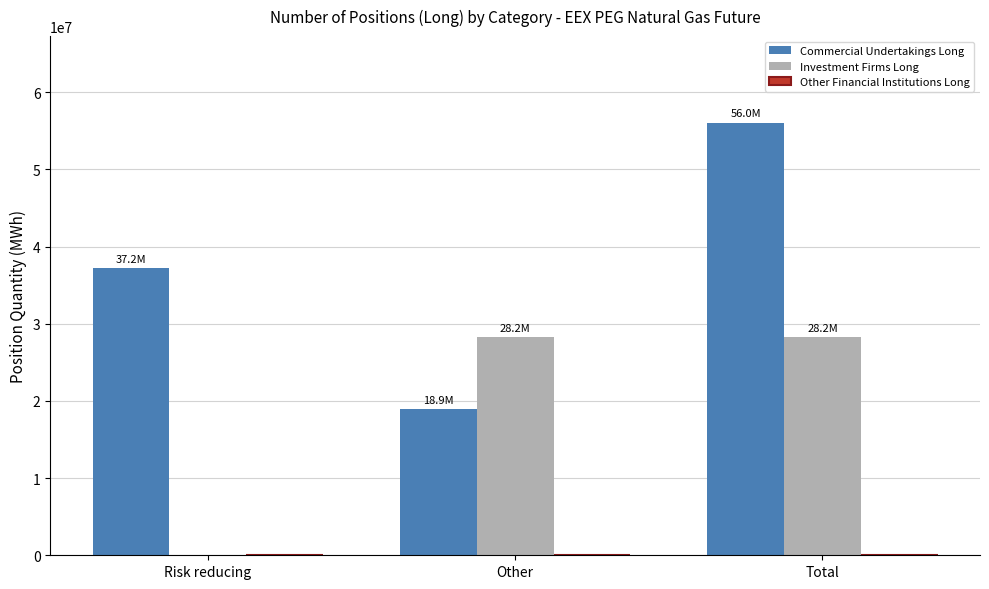

How many values in Investment Firms Long are above zero?

2